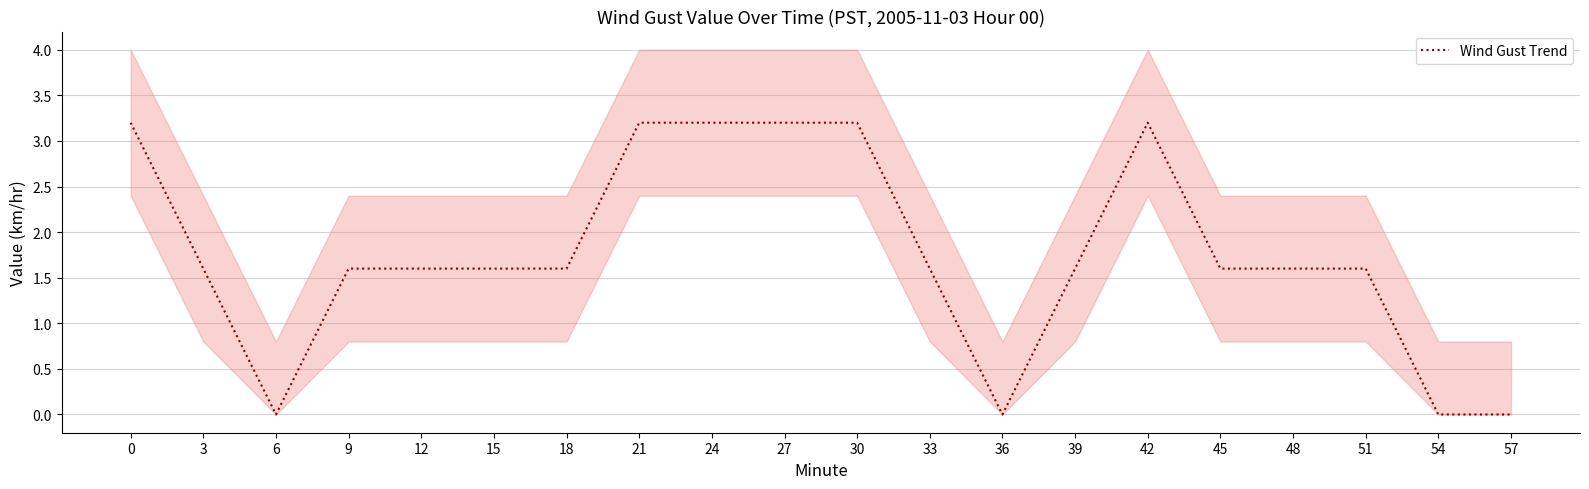

What is the sum of all values?

35.2